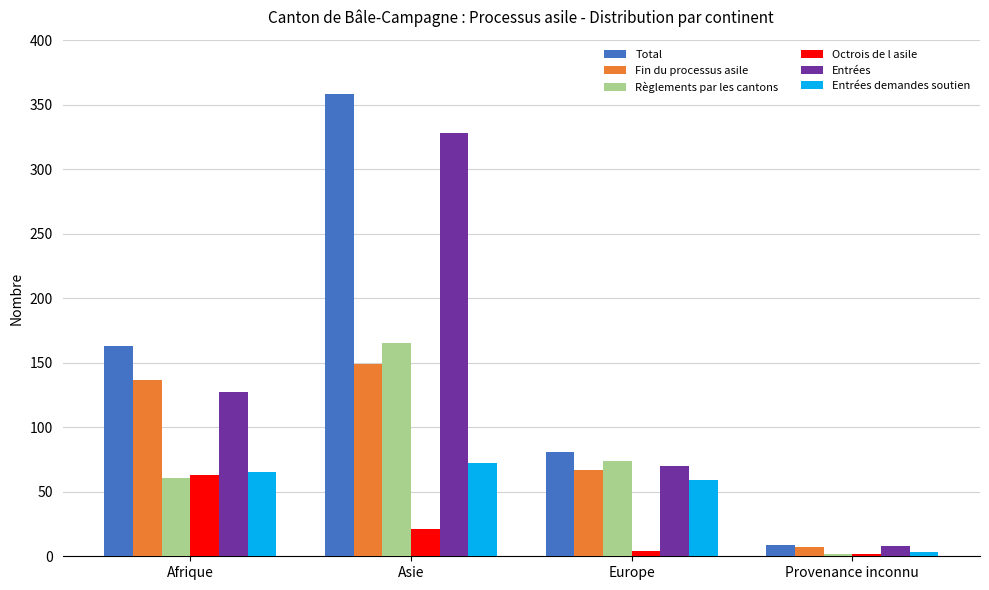

Which series has the widest spread of values?

Total